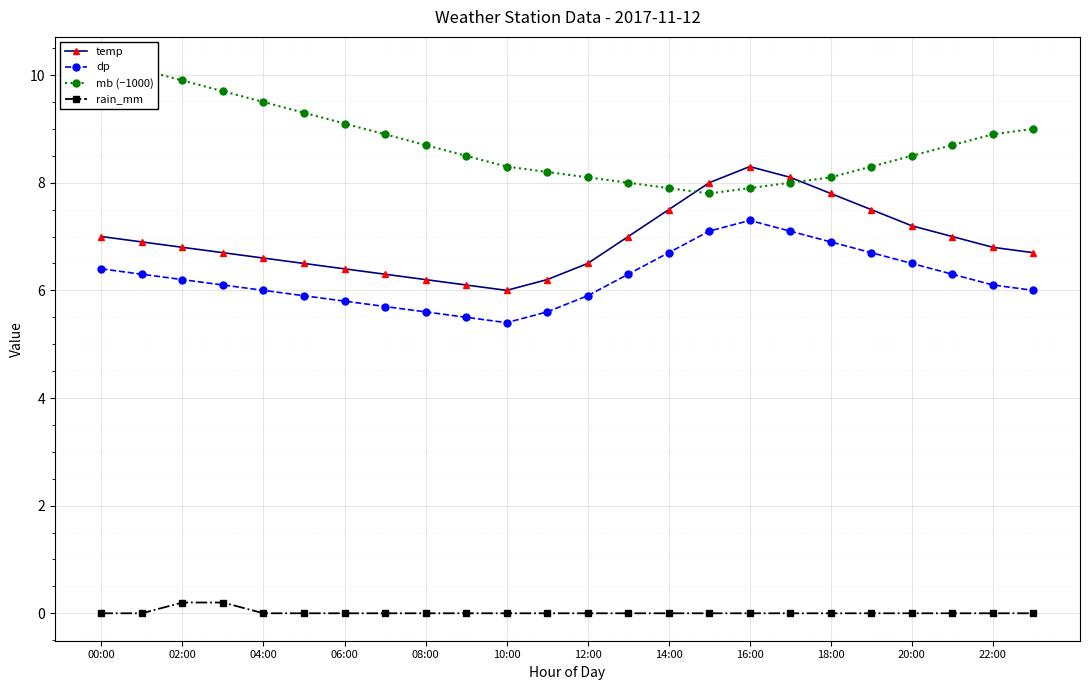

True or false: rain_mm and dp cross at least once.

False